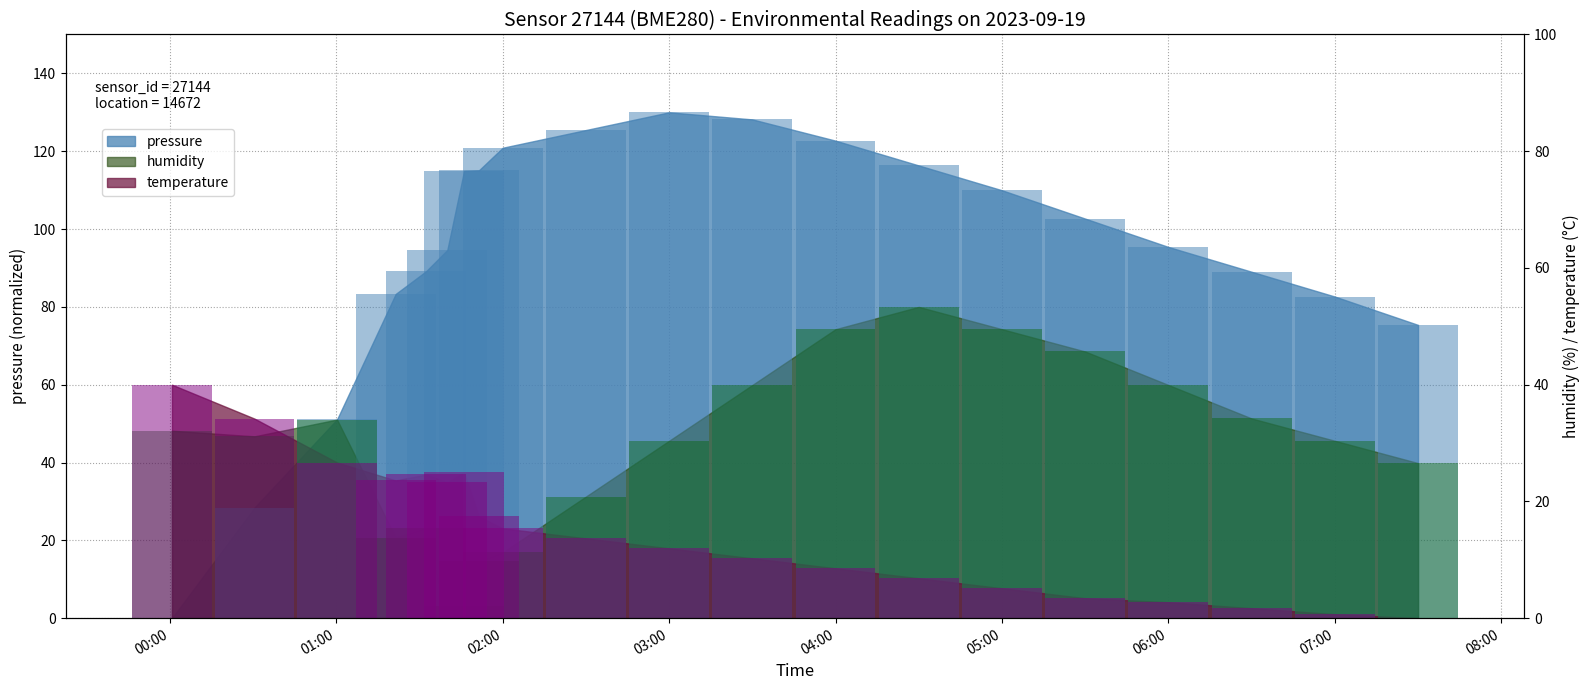

Which category has the lowest value across all series?

00:00